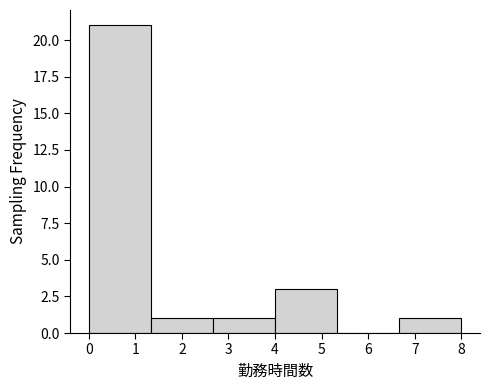

What is the height of the bar covering 2.7 to 4.0 on the x-axis? Neither the bar edges nor the heights are printed on the chart, so give them approximately, as read against the axes.

1